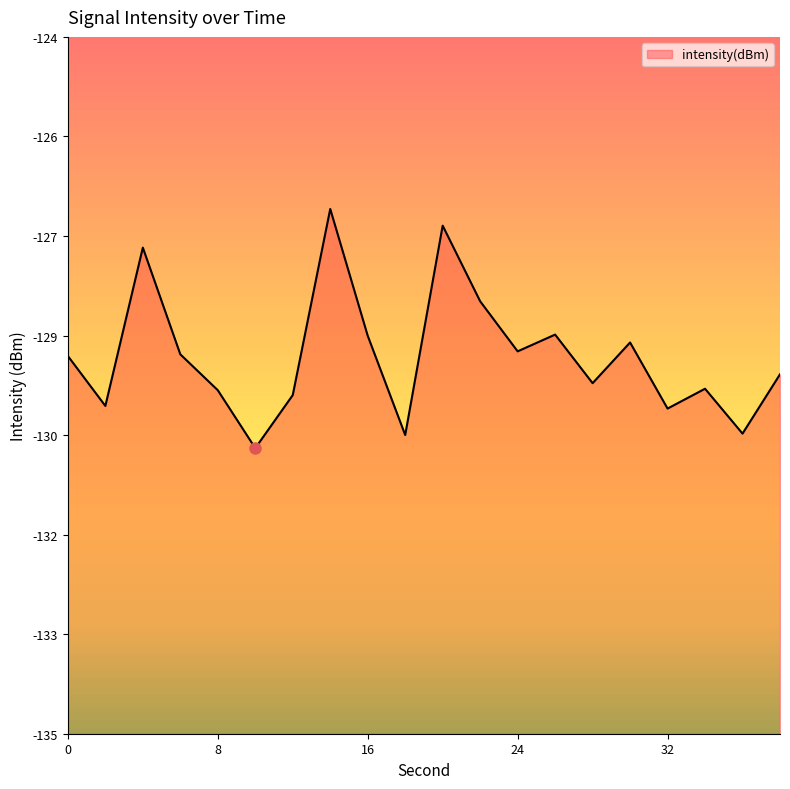

Reading right to left, transcribe all the data shown in this chart.

38=-129.3	36=-130.3	34=-129.6	32=-129.9	30=-128.8	28=-129.5	26=-128.7	24=-129.0	22=-128.2	20=-127.0	18=-130.3	16=-128.7	14=-126.7	12=-129.7	10=-130.5	8=-129.6	6=-129.0	4=-127.3	2=-129.8	0=-129.0